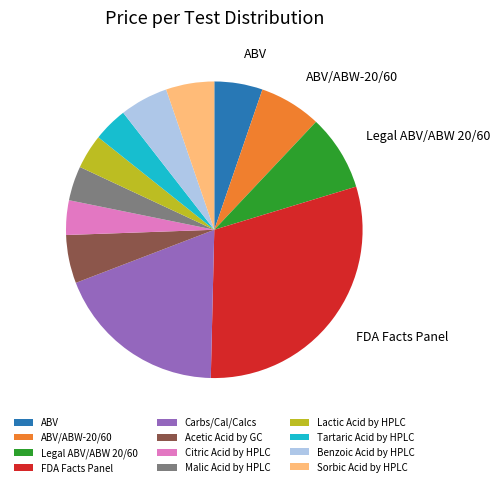

Combined, do ABV/ABW-20/60 and Citric Acid by HPLC account for over 50%?

No